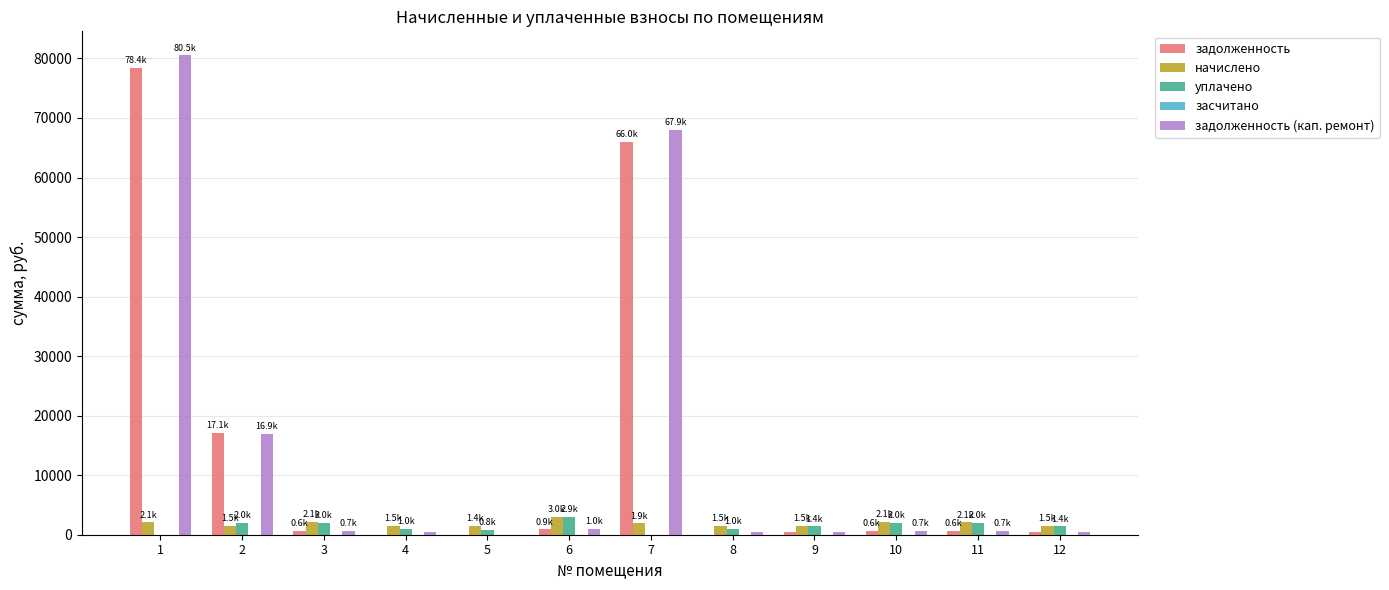

What is the sum of all начислено values?

22094.8